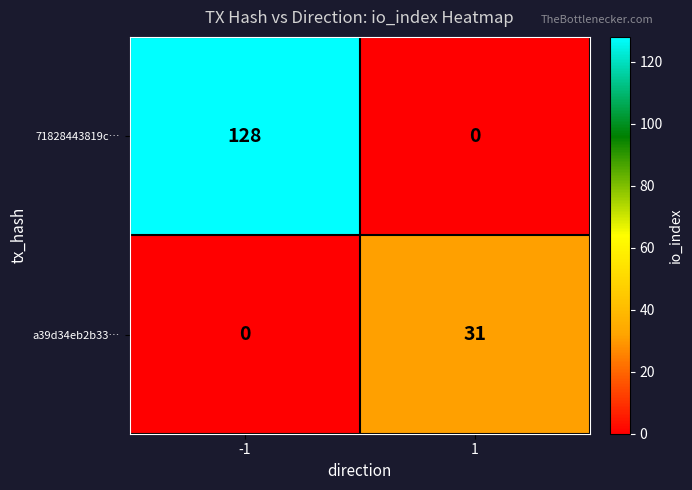

What is the maximum value for 71828443819c…?

128